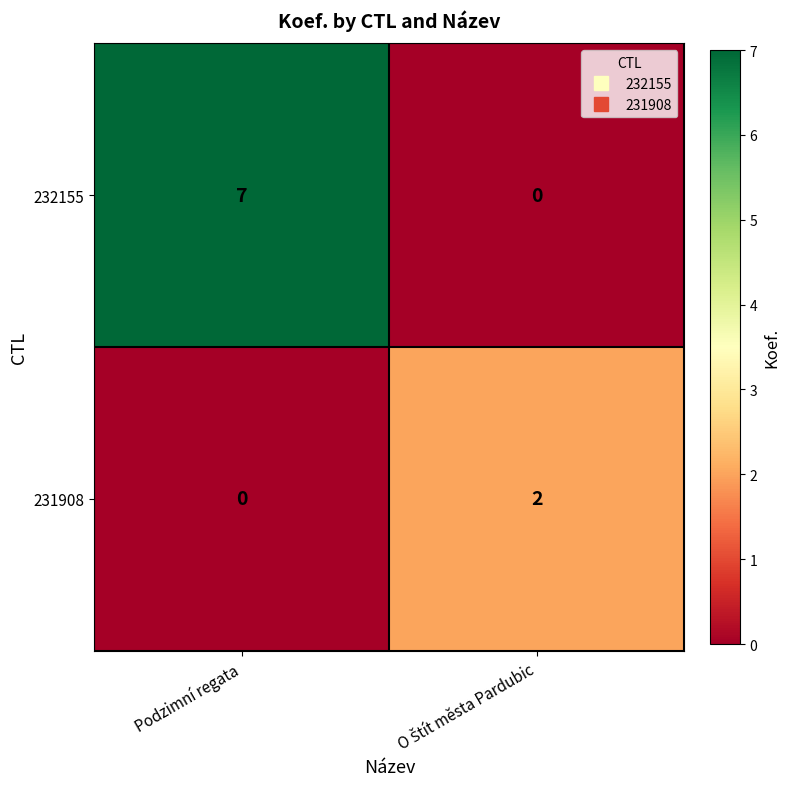

What is the maximum value shown in the chart?

7